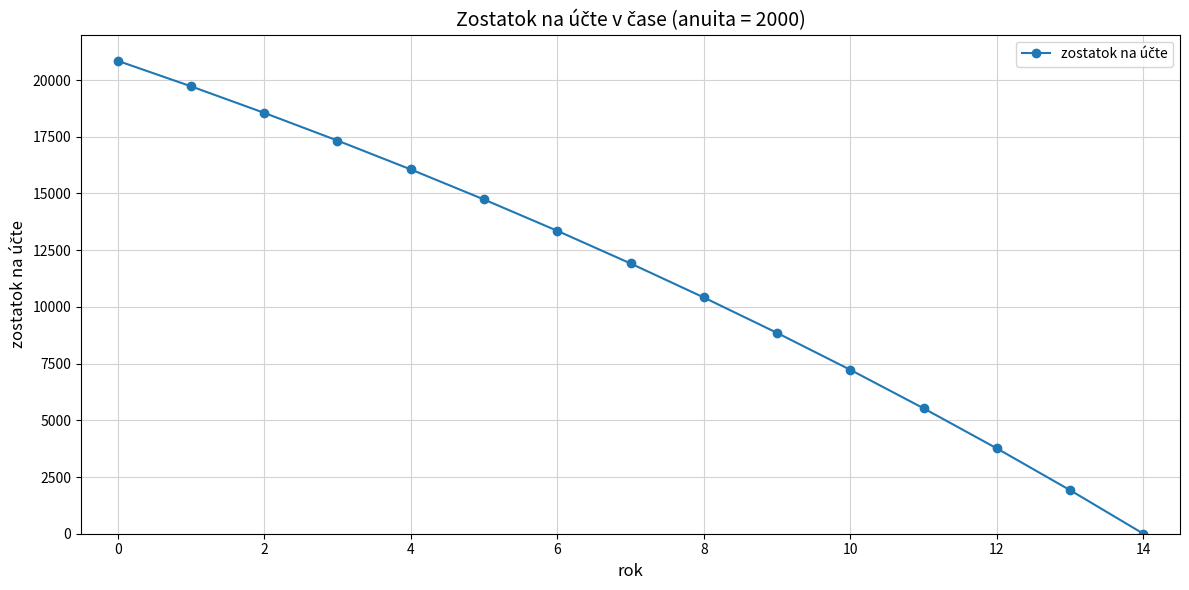

What is the difference between the second highest and second lowest values?

17806.3